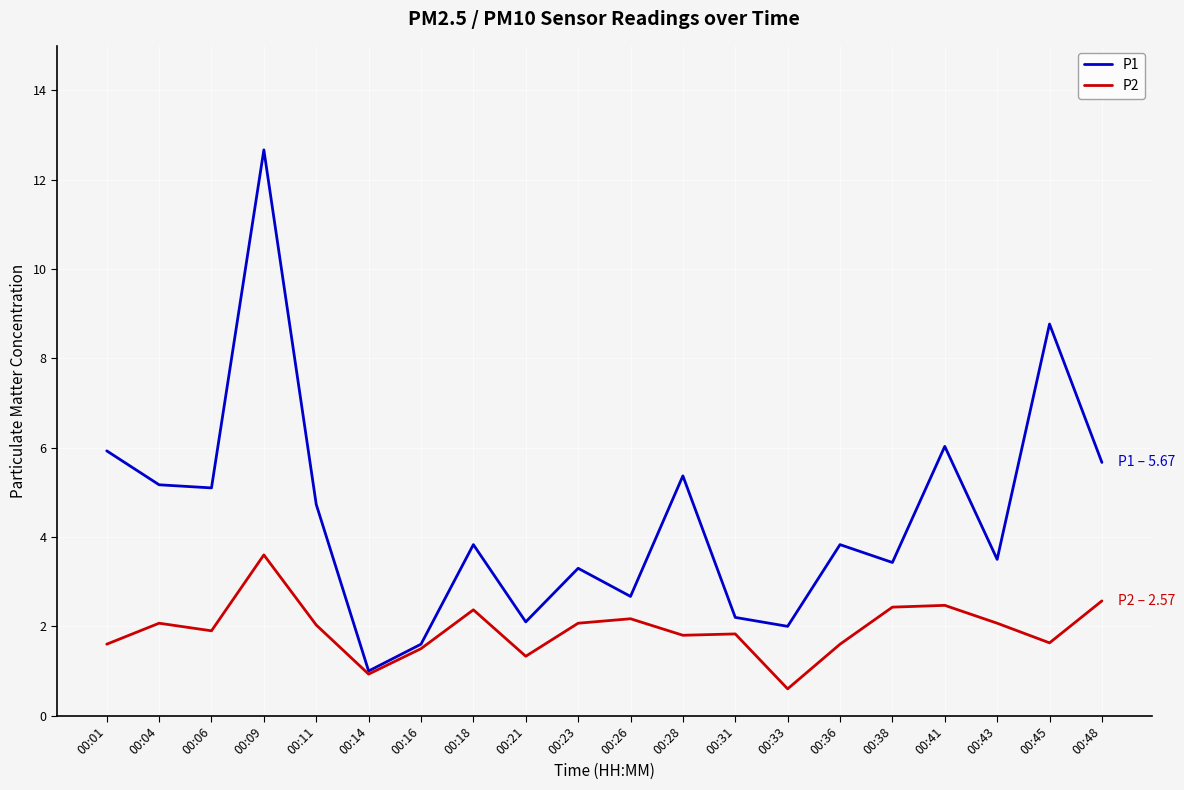

Does the chart display data point markers on the line(s)?

No